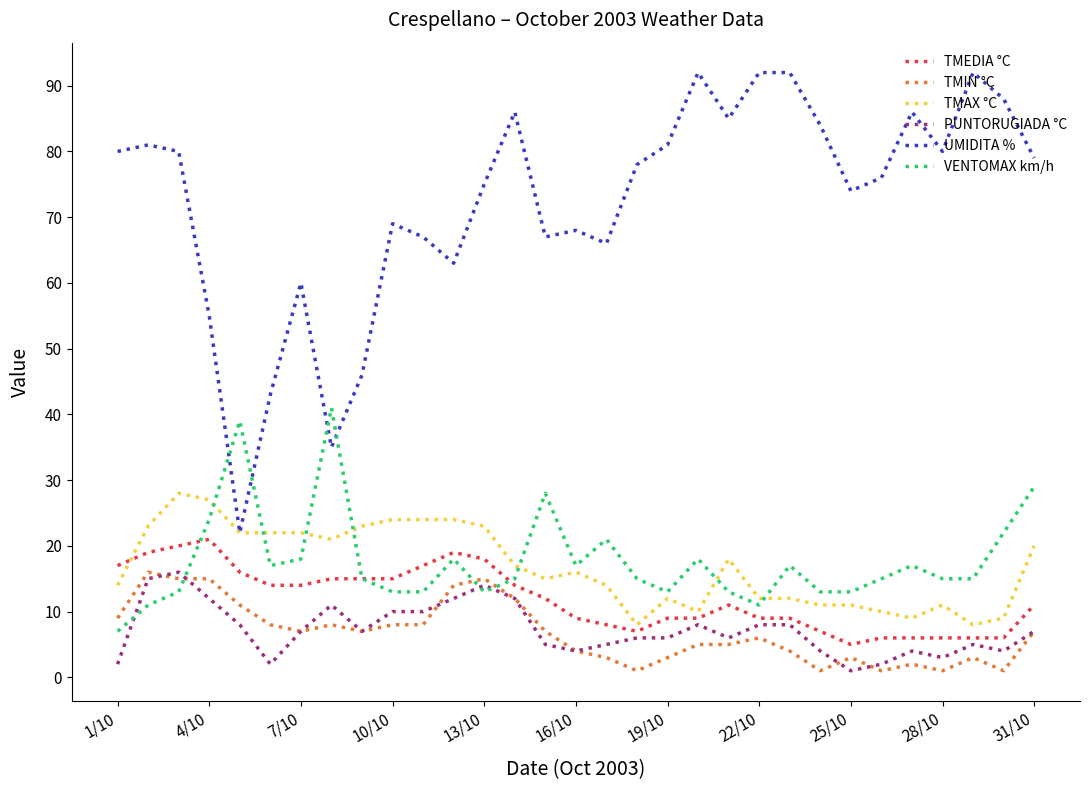

Which series has the largest total across all categories?

UMIDITA %